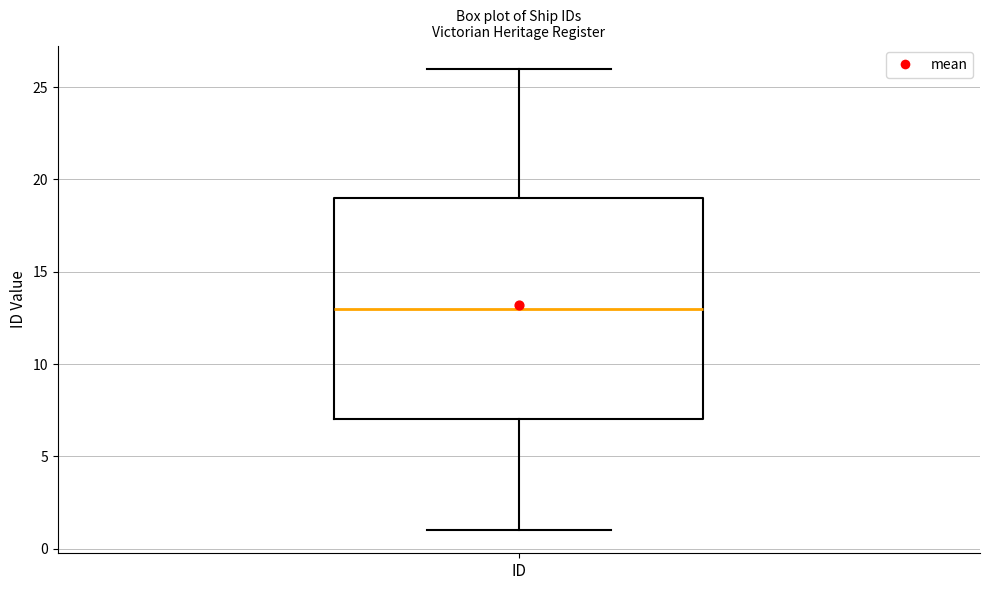

Where is the upper edge of the box for ID on the y-axis? The values are not printed on the chart, so give them approximately, as read against the axis.

19